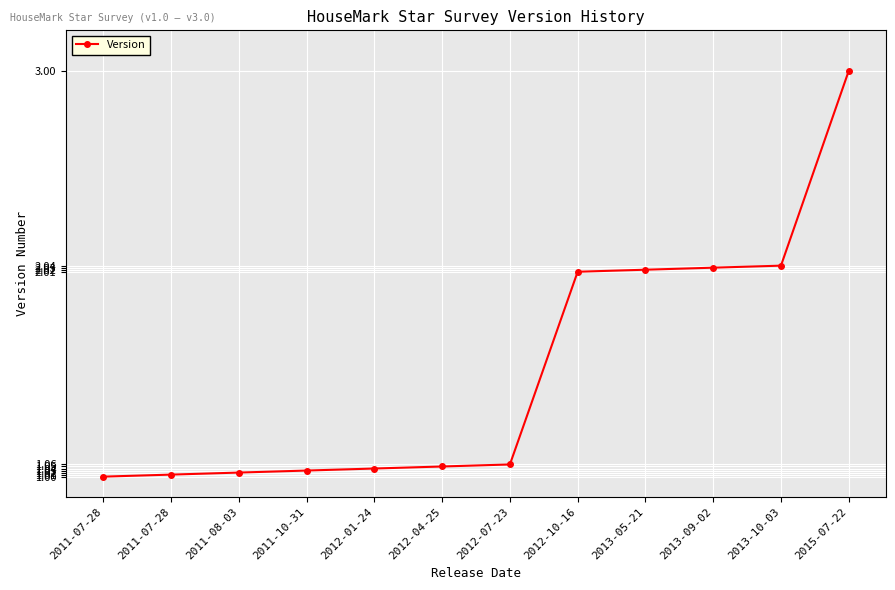

How many distinct data groups are displayed?

1